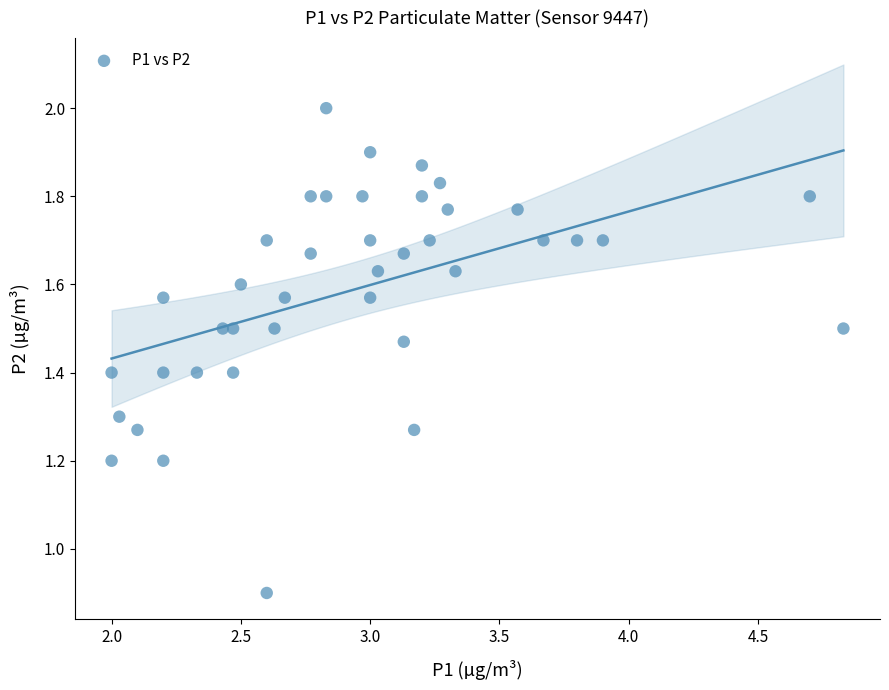

What is the range of Y values (max minus min)?

1.1